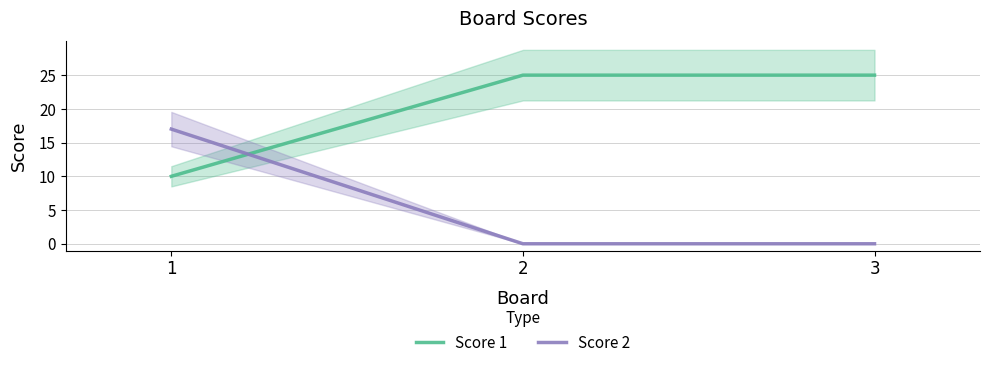

Reading right to left, what are all the values shown in this chart?

Score 1: 25	25	10
Score 2: 0	0	17